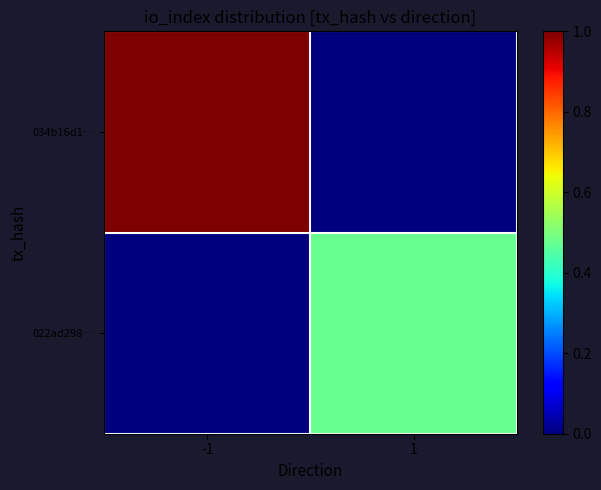

List the series in order of their overall mean, lowest first.

022ad298…, 034b16d1…